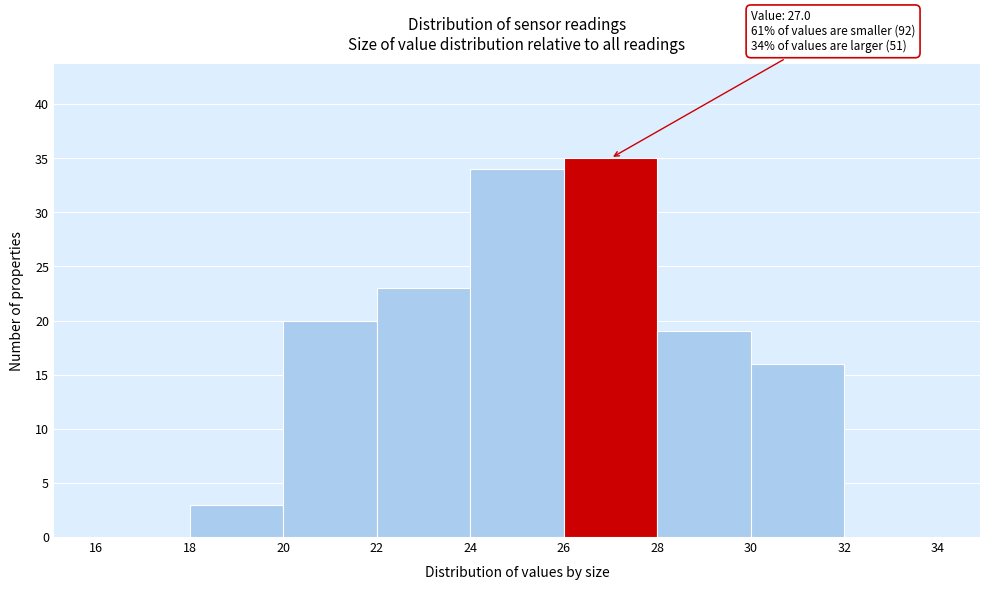

Which range on the x-axis has the tallest bar?

26 to 28